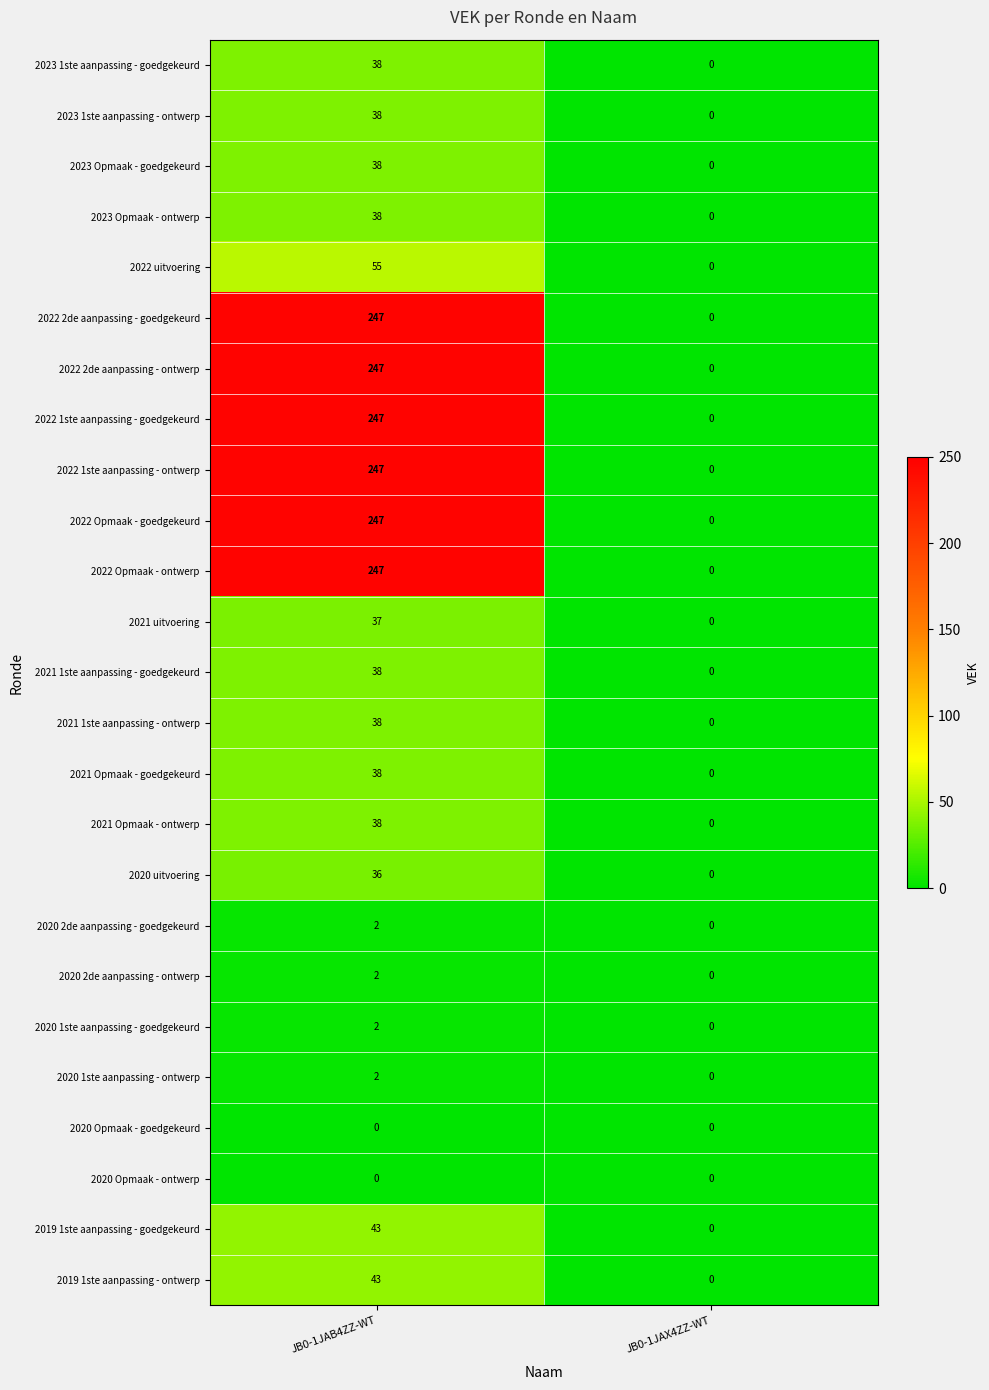

What is the average value of the 2021 1ste aanpassing - goedgekeurd series?

19